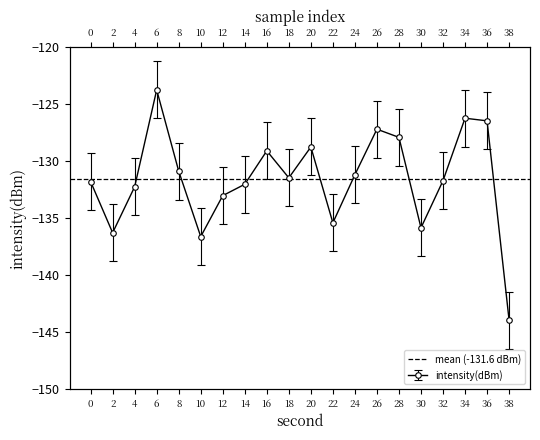

The value at 32 is -211.5. True or false?

False